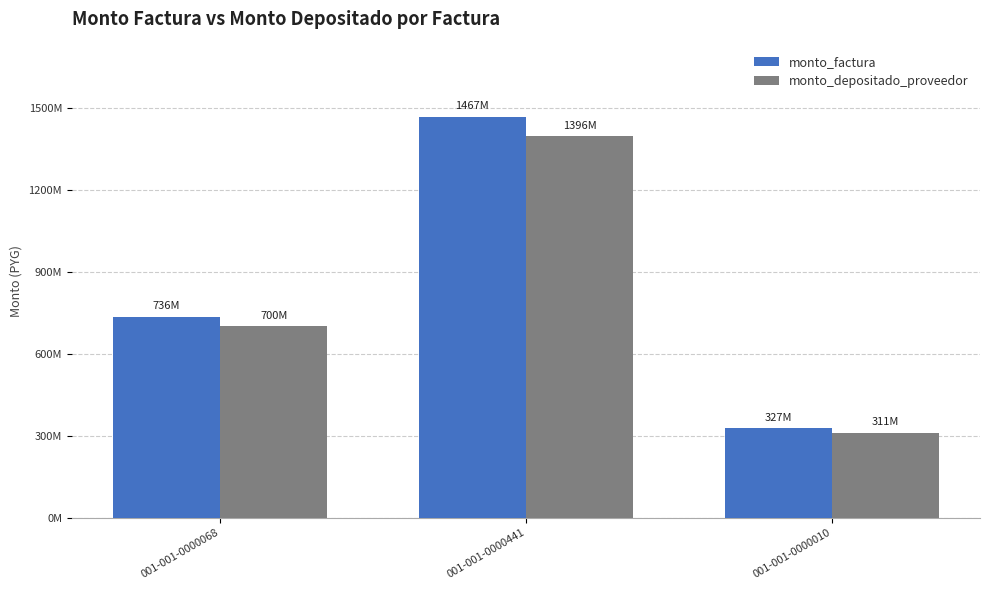

List the labels in order of monto_factura value, largest first.

001-001-0000441, 001-001-0000068, 001-001-0000010